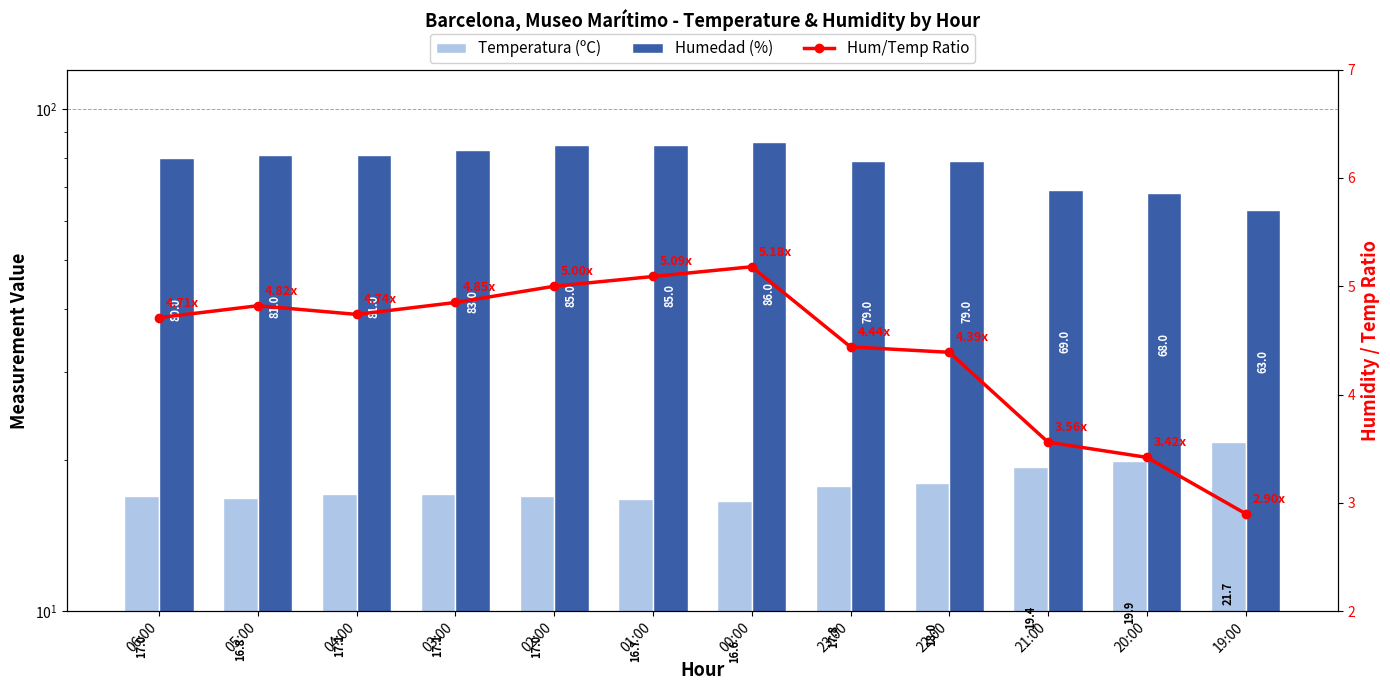

Reading right to left, transcribe all the data shown in this chart.

Temperatura (ºC): 19:00=21.7	20:00=19.9	21:00=19.4	22:00=18.0	23:00=17.8	00:00=16.6	01:00=16.7	02:00=17.0	03:00=17.1	04:00=17.1	05:00=16.8	06:00=17.0
Humedad (%): 19:00=63.0	20:00=68.0	21:00=69.0	22:00=79.0	23:00=79.0	00:00=86.0	01:00=85.0	02:00=85.0	03:00=83.0	04:00=81.0	05:00=81.0	06:00=80.0
Hum/Temp Ratio: 19:00=2.9	20:00=3.4	21:00=3.6	22:00=4.4	23:00=4.4	00:00=5.2	01:00=5.1	02:00=5.0	03:00=4.8	04:00=4.7	05:00=4.8	06:00=4.7